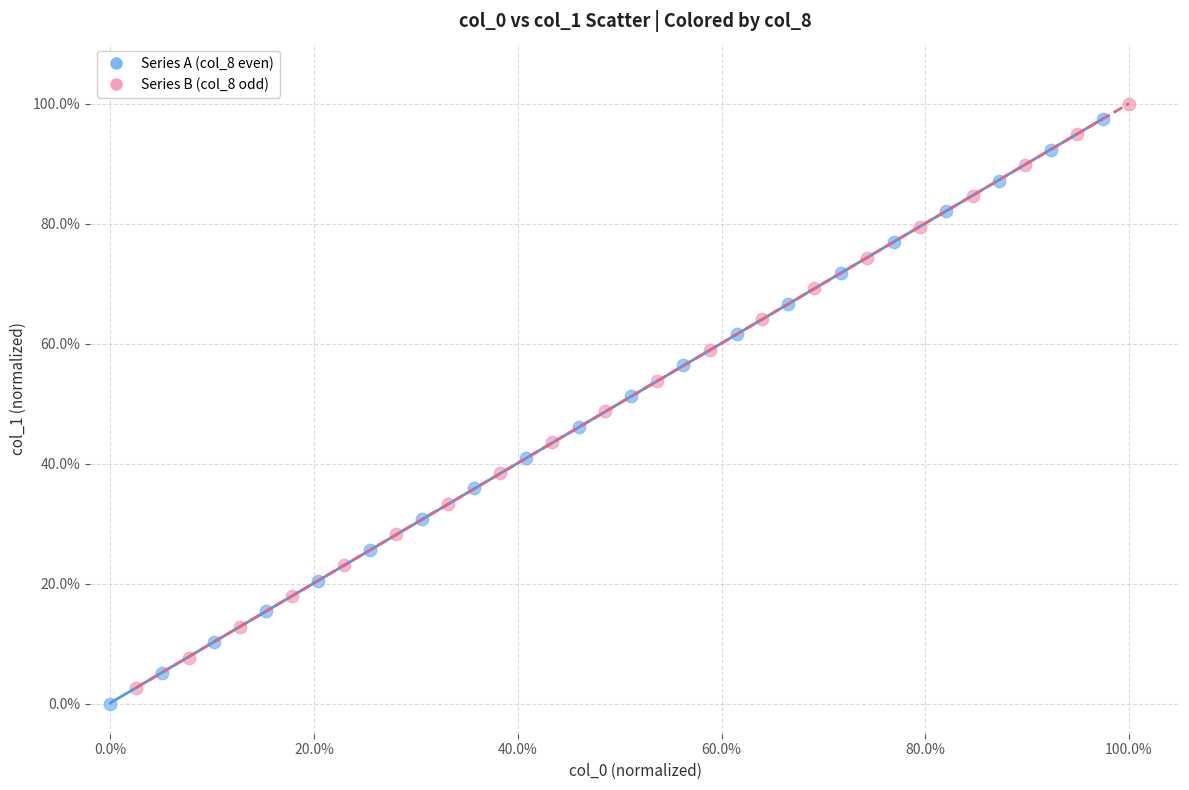

Which series contains the lowest Y value?

Series A (col_8 even)